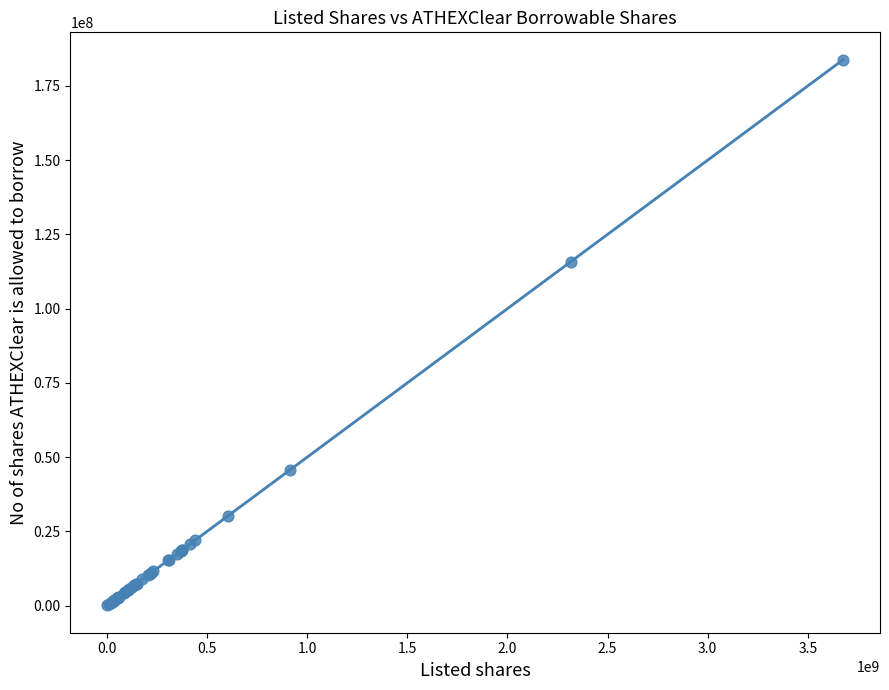

What Y value in the scatter plot is closest to 91944035?

115756201.8